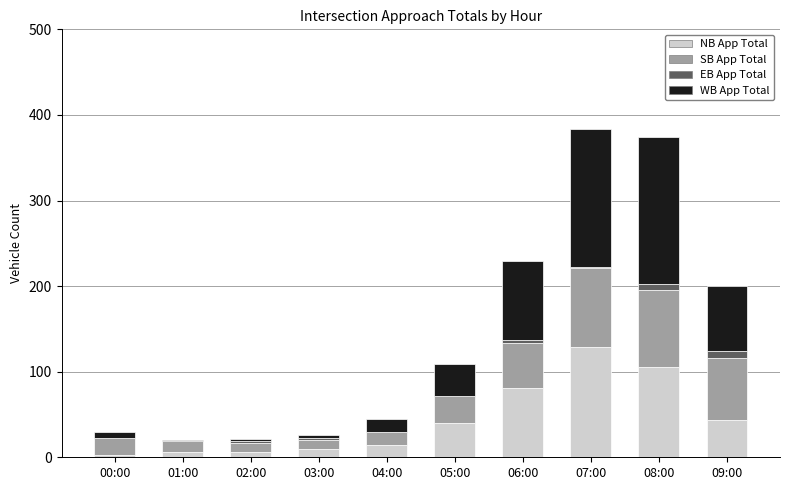

What is the sum of all NB App Total values?

438